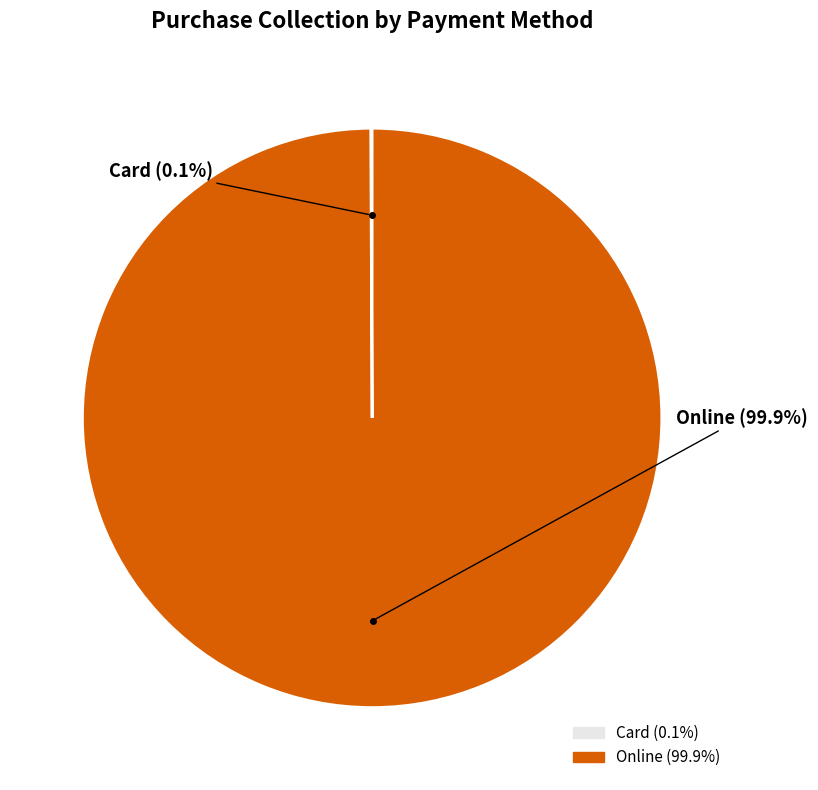

What is the majority slice?

Online